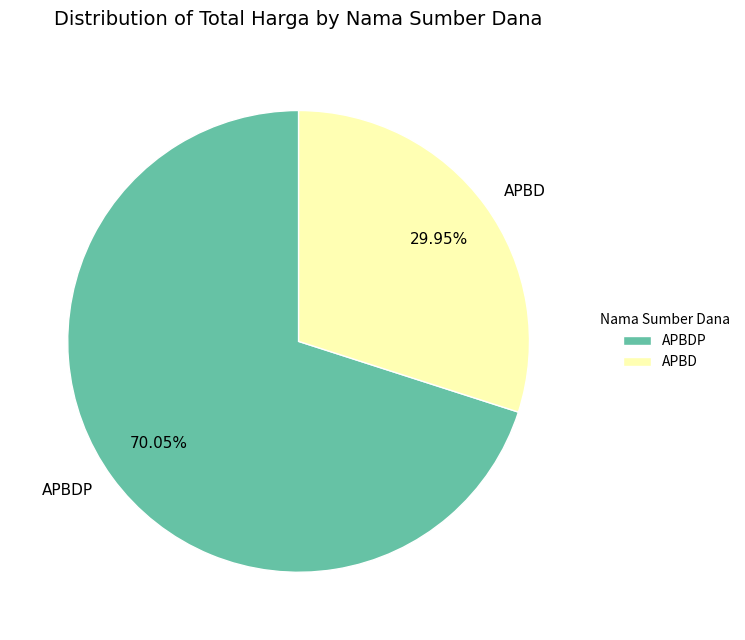

Is APBD the majority of the pie?

No